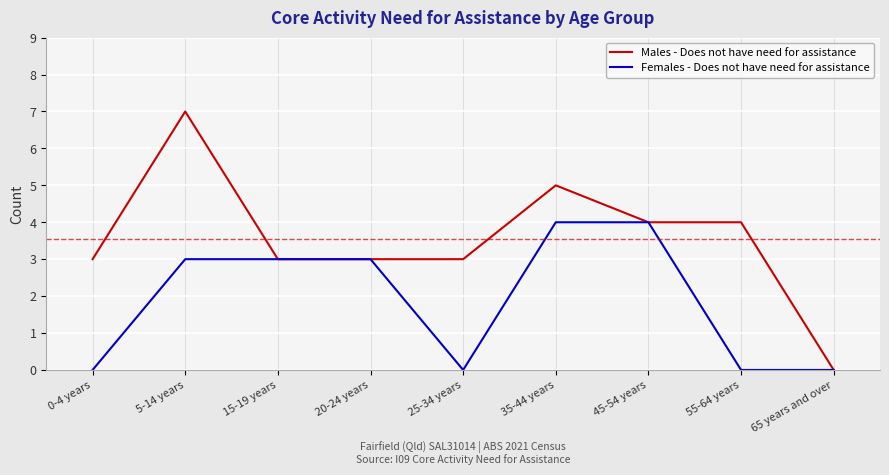

At which label does Males - Does not have need for assistance reach its peak?

5-14 years